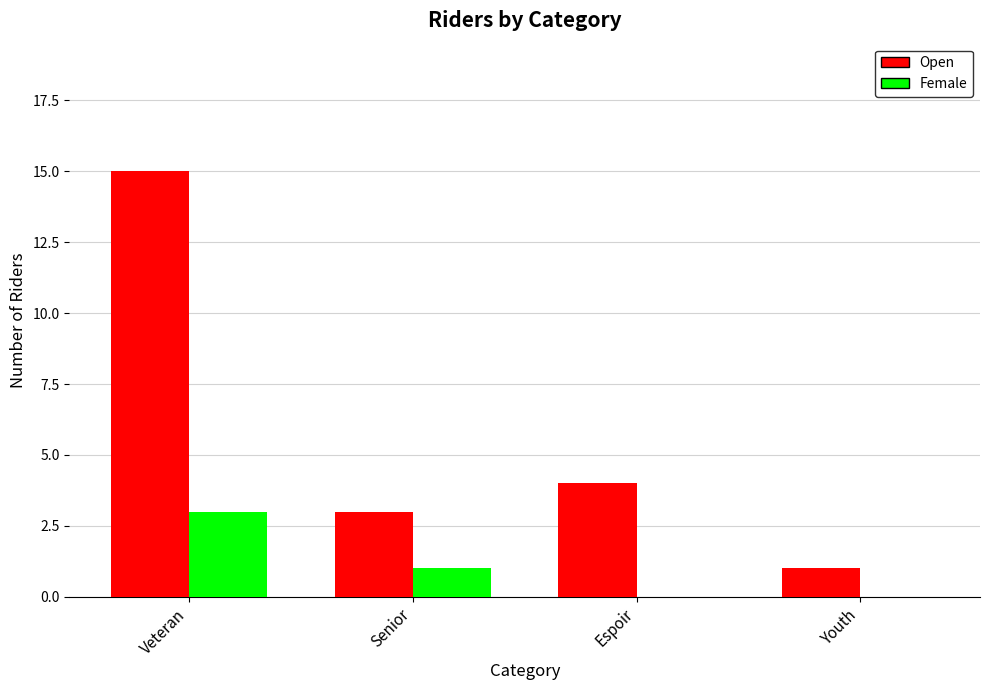

Which series changed the most between Veteran and Senior?

Open